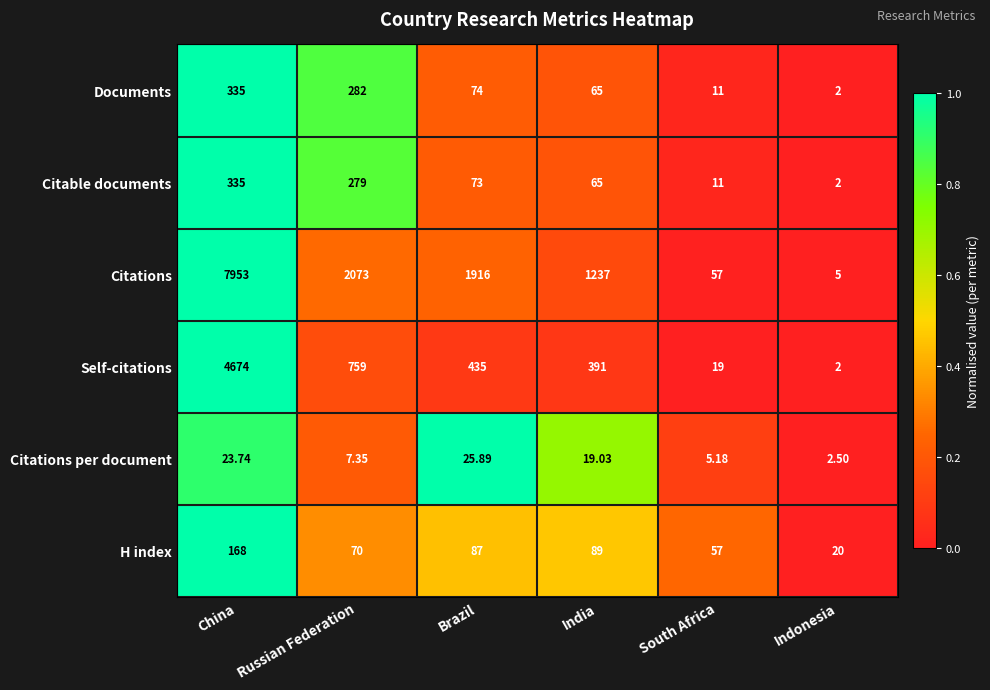

Is the value of H index at China greater than the value of Self-citations at Russian Federation?

No